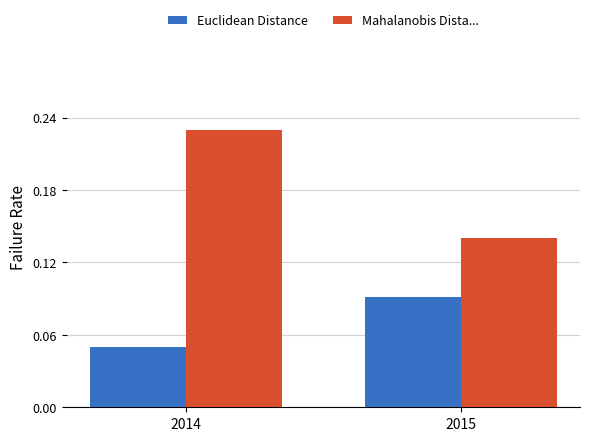

How many bars are there in total?

4